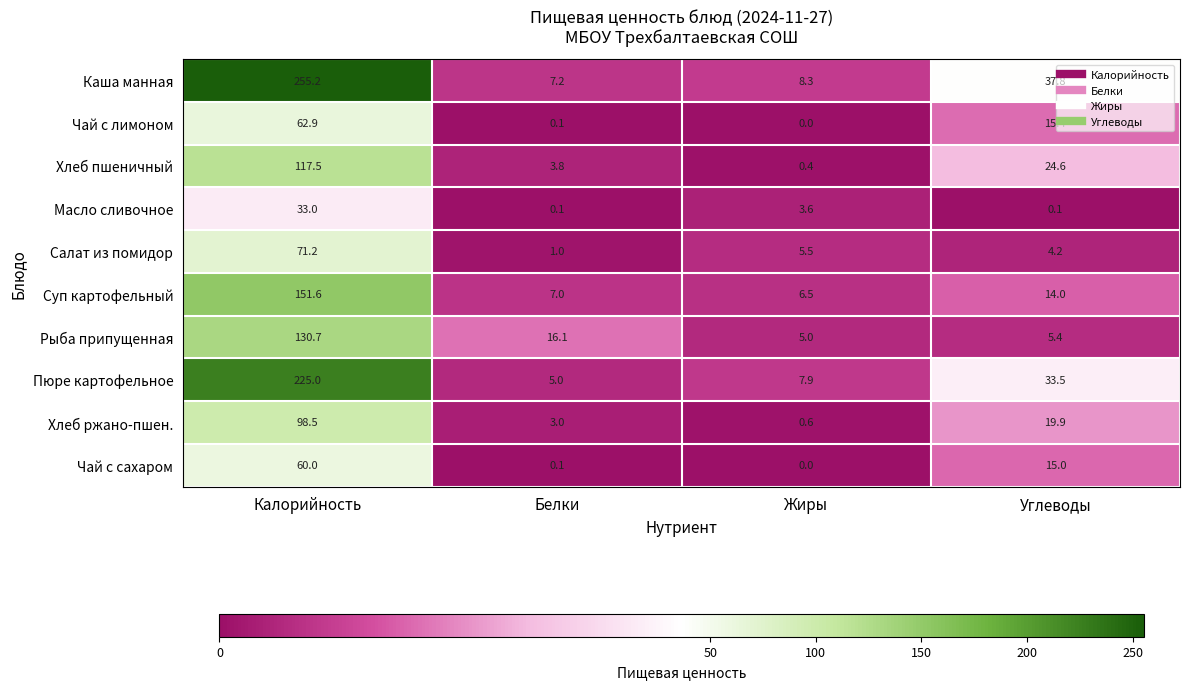

How many categories are shown in the chart?

4